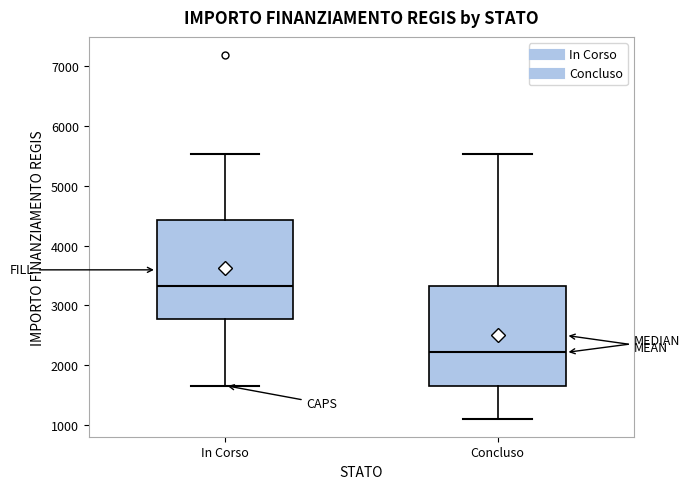

Which box's median line is the highest?

In Corso